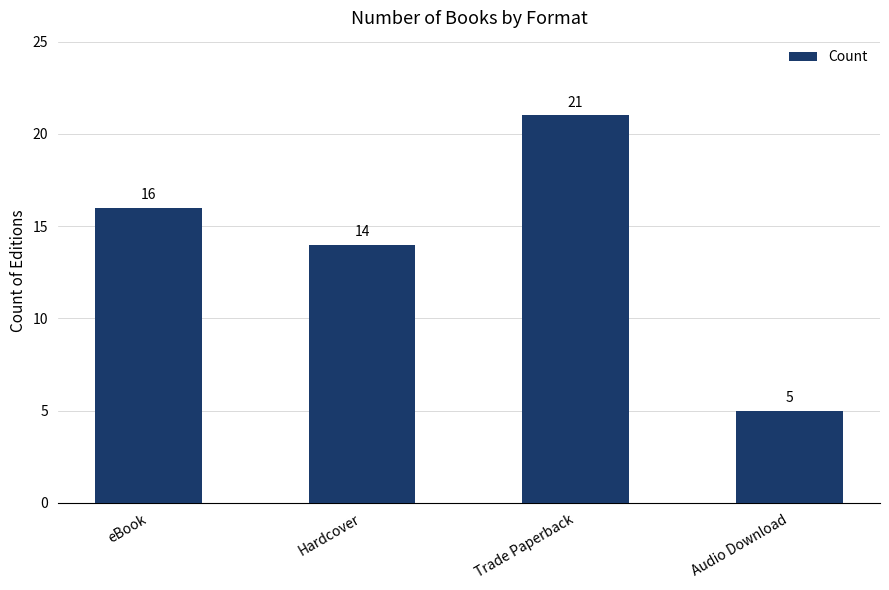

What is the label of the 2nd bar from the right?

Trade Paperback